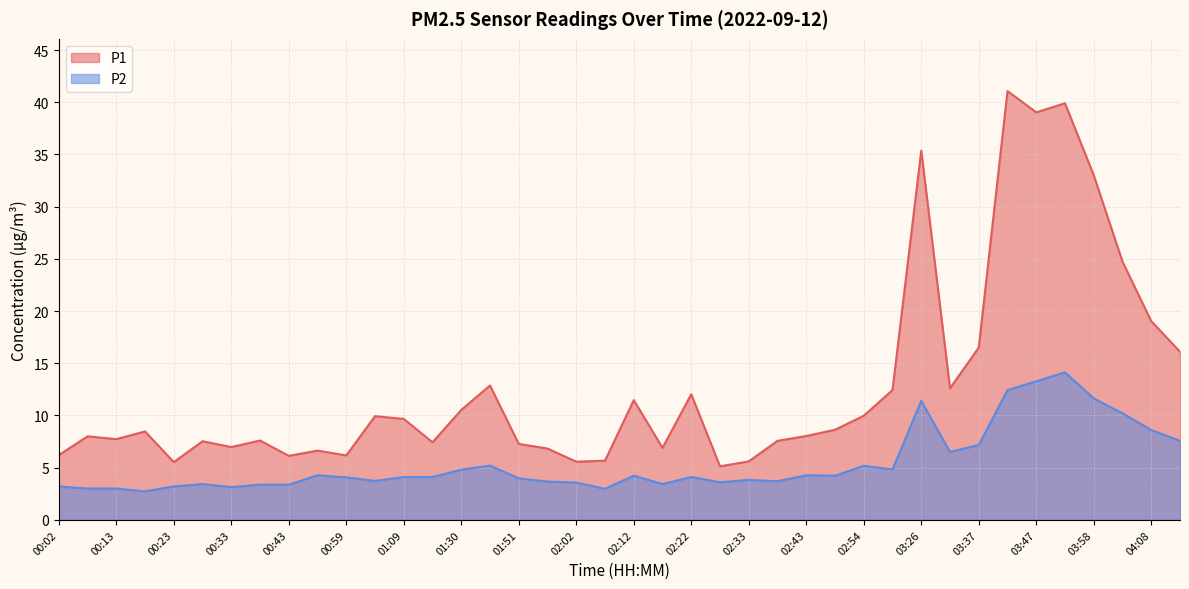

What is the difference between the maximum and minimum values in the P2 series?

11.4